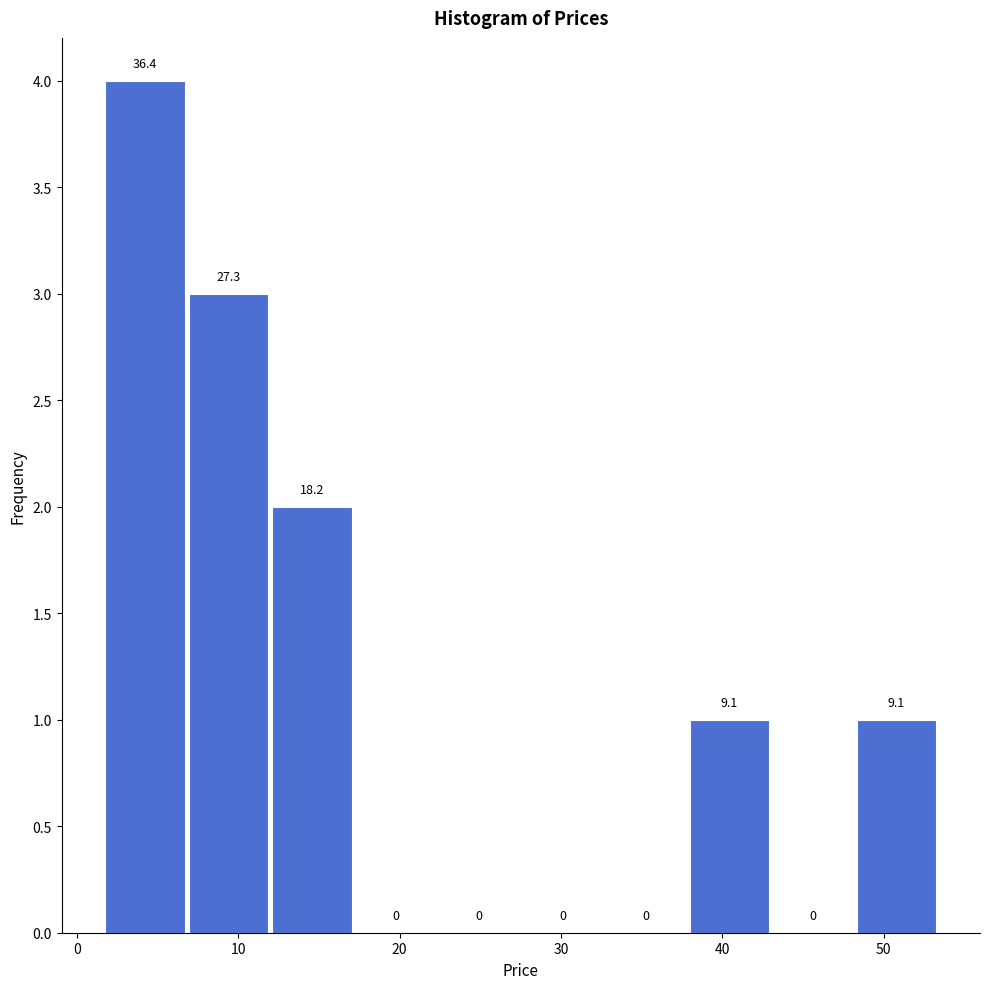

Over which range of the x-axis is the bar tallest?

2 to 7